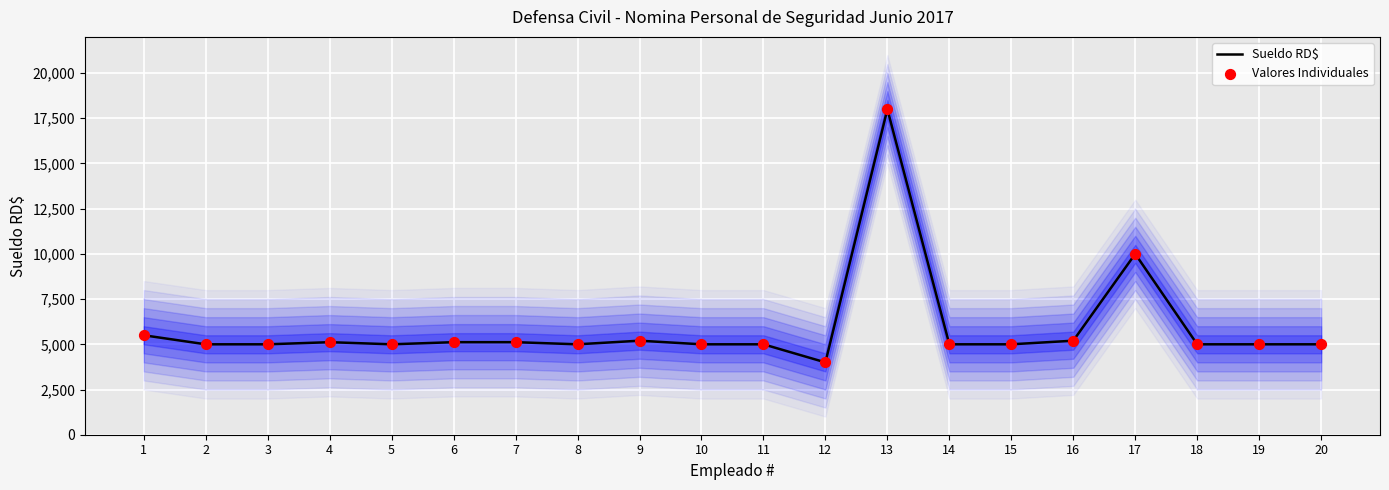

Which series has the largest Y range (max minus min)?

Sueldo RD$